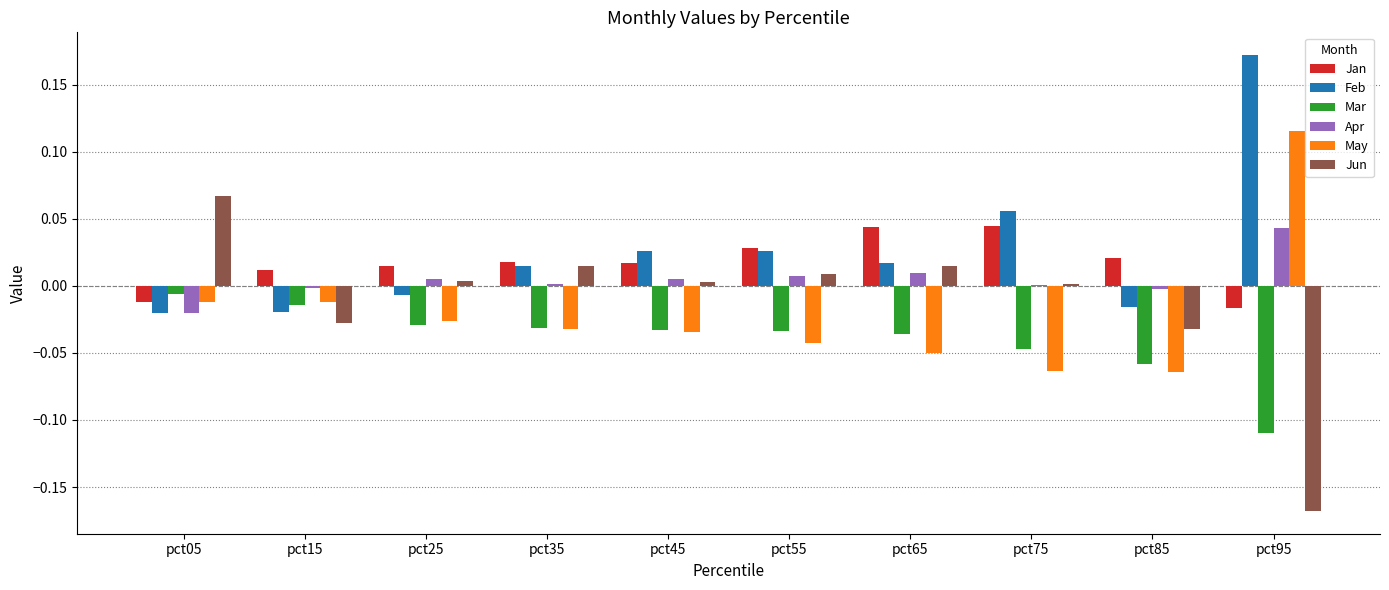

Is the value of Mar at pct95 greater than the value of May at pct25?

No